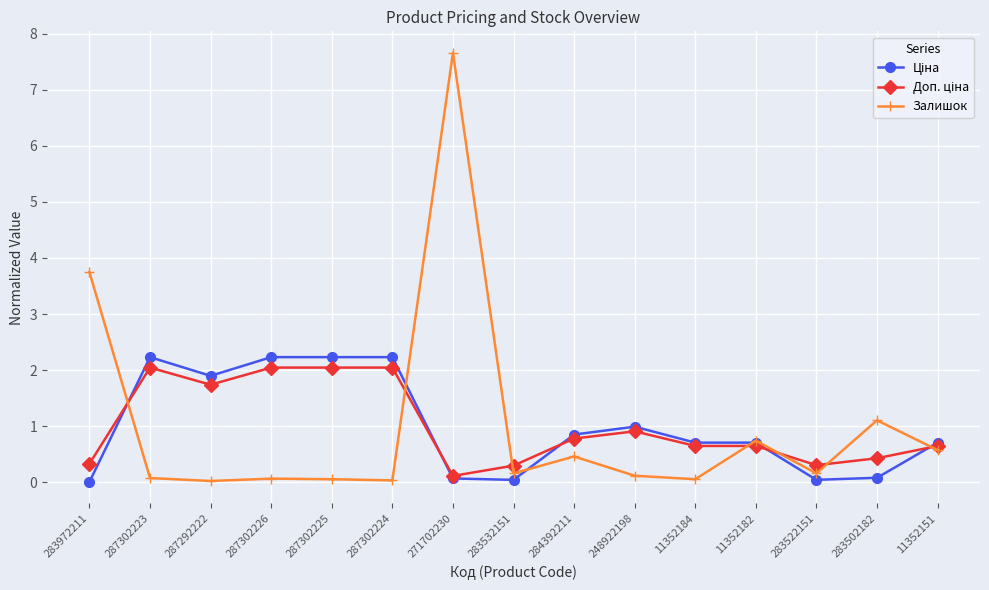

True or false: Залишок has a value of 0.1 at 11352184.

True